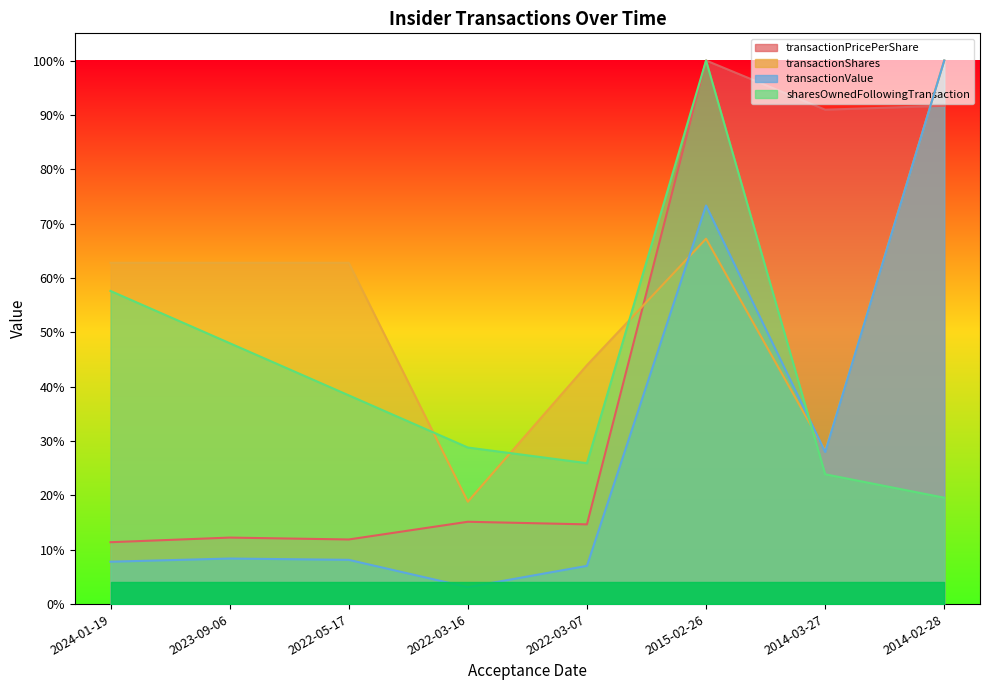

Where is the first local minimum for transactionShares?

2022-03-16